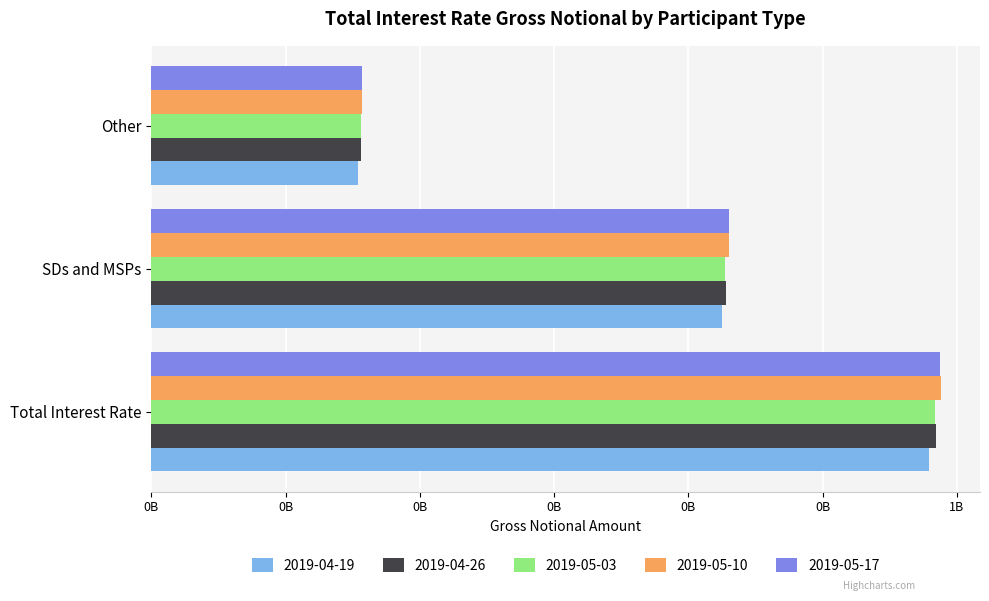

What are all the series names shown in the legend?

2019-04-19, 2019-04-26, 2019-05-03, 2019-05-10, 2019-05-17